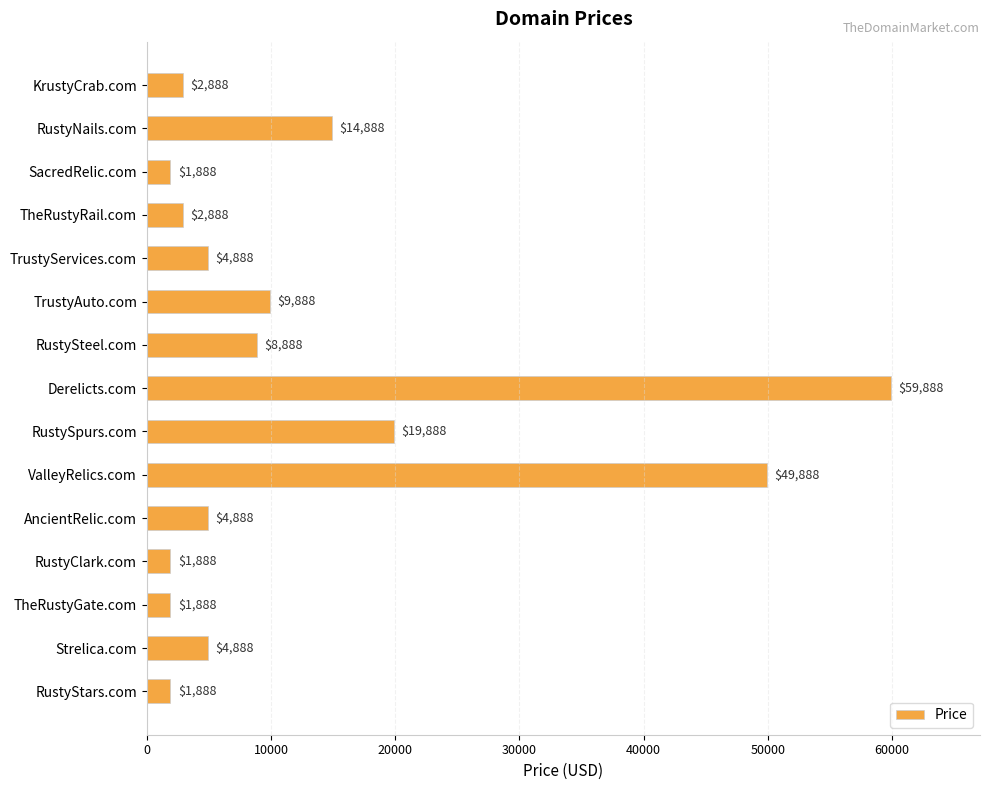

The chart shows a value of 13049 at RustySteel.com. True or false?

False